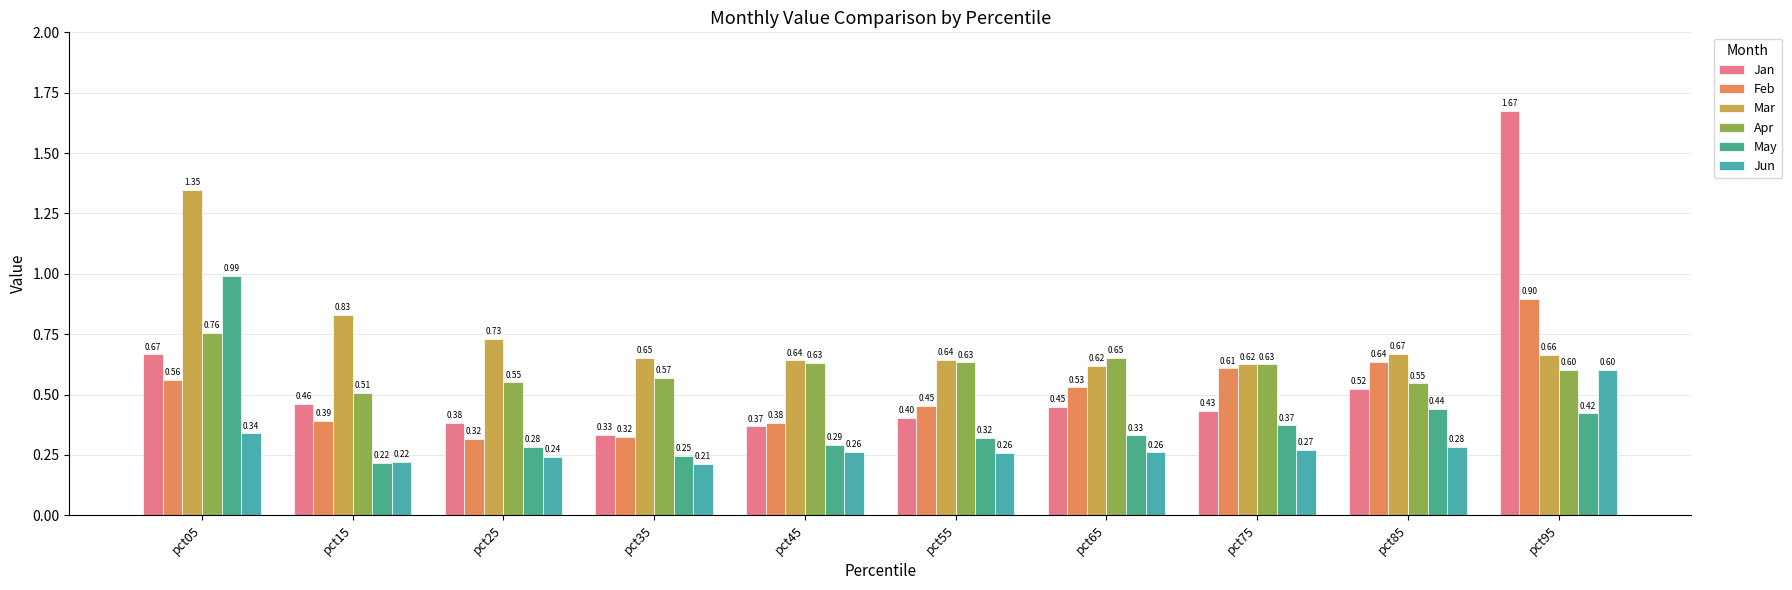

What is the maximum value for Jun?

0.6